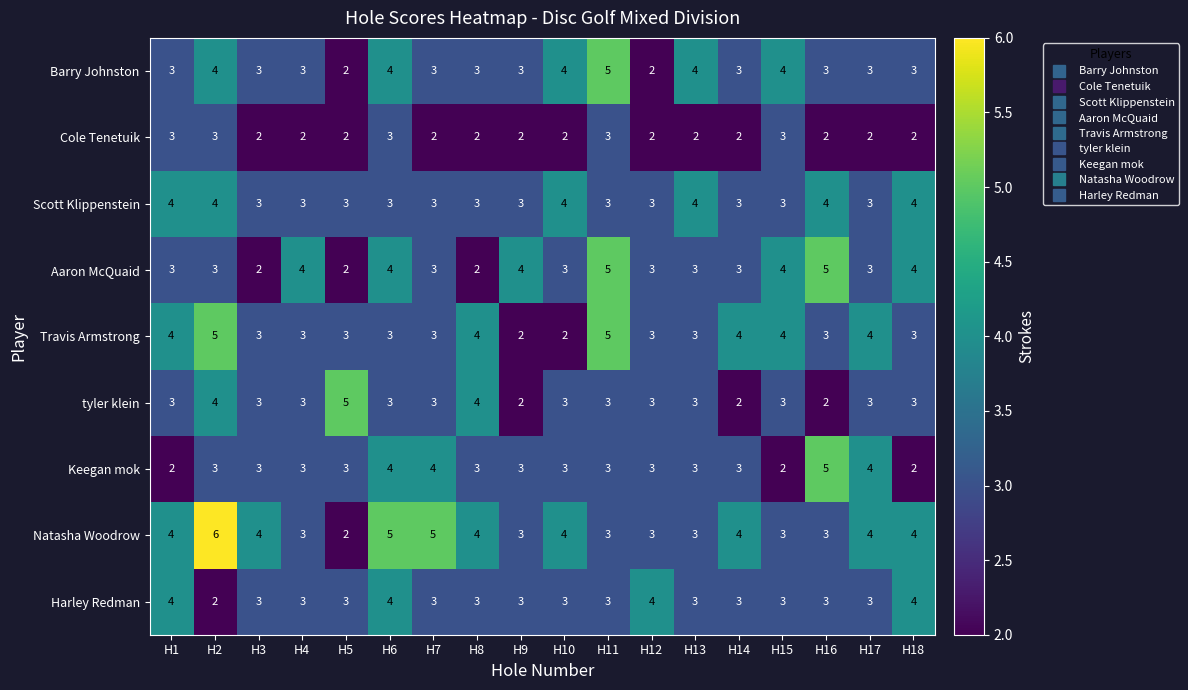

At which category is the sum across all series the highest?

H2